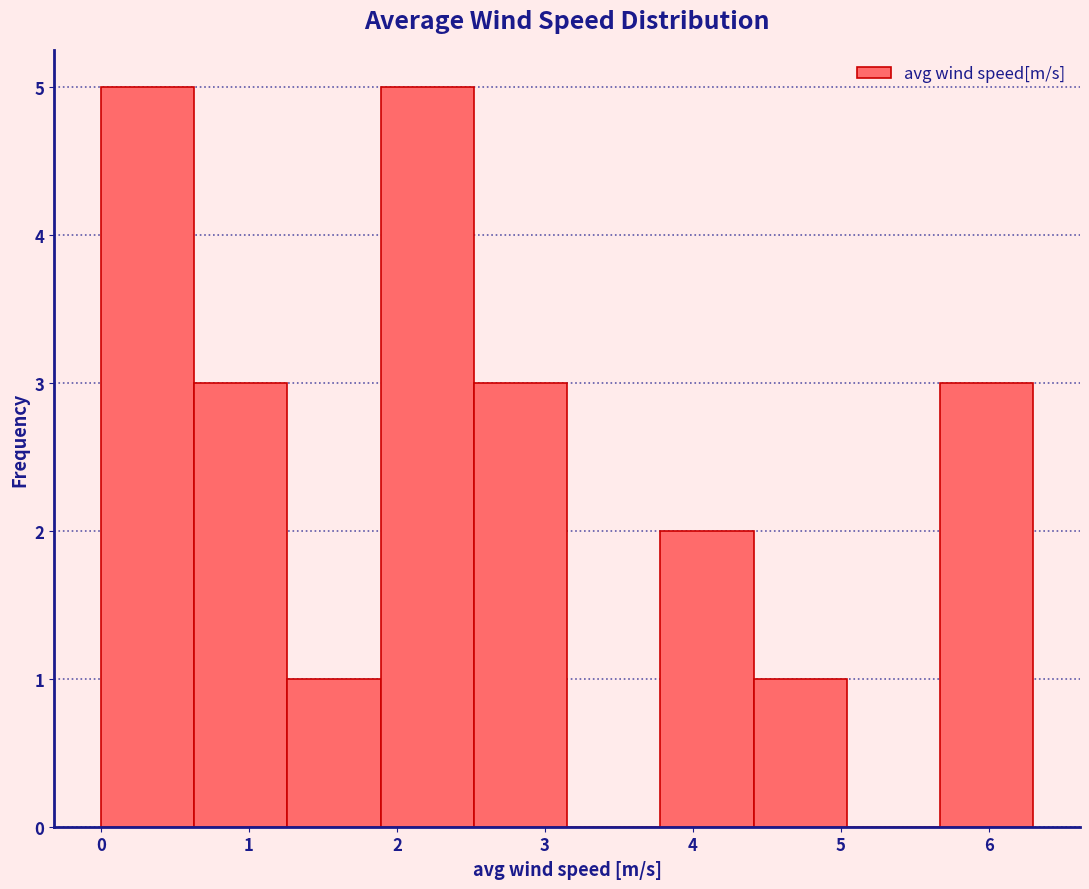

Reading left to right, transcribe this chart: for each bar, give the range it covers on the x-axis and its height. Neither the bar edges nor the heights are printed on the chart, so give them approximately, as read against the axes.

0.00 to 0.63: 5
0.63 to 1.26: 3
1.26 to 1.89: 1
1.89 to 2.52: 5
2.52 to 3.15: 3
3.15 to 3.78: 0
3.78 to 4.41: 2
4.41 to 5.04: 1
5.04 to 5.67: 0
5.67 to 6.30: 3